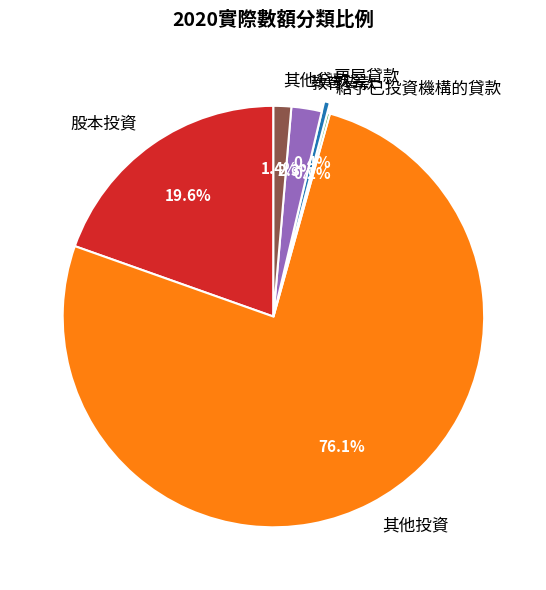

What is the majority slice?

其他投資